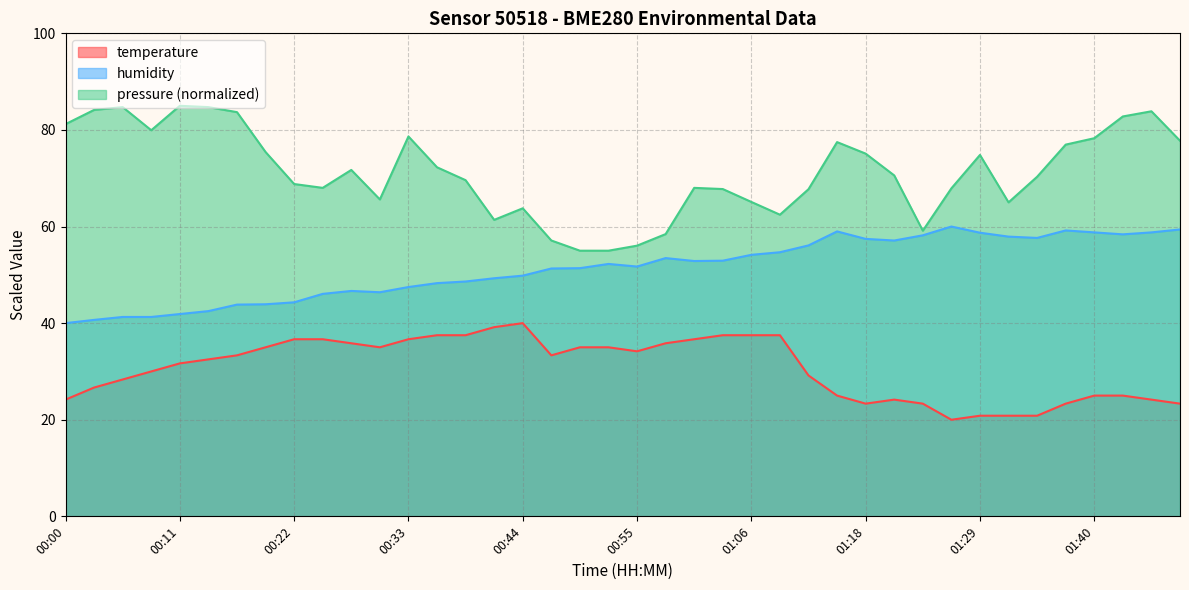

How many values in the temperature series exceed 33?

20